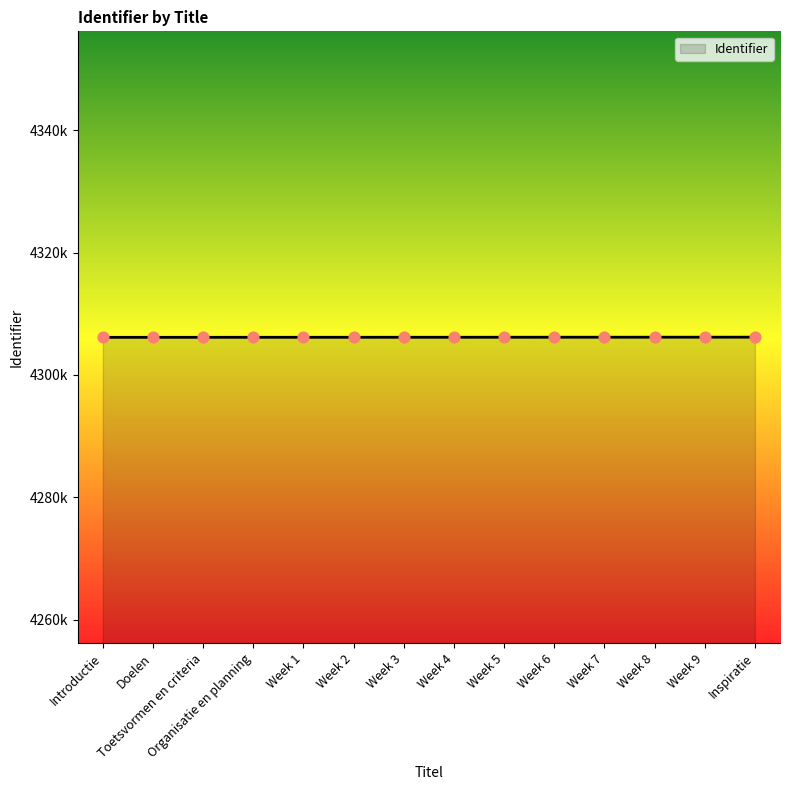

Does the chart have visible grid lines?

No